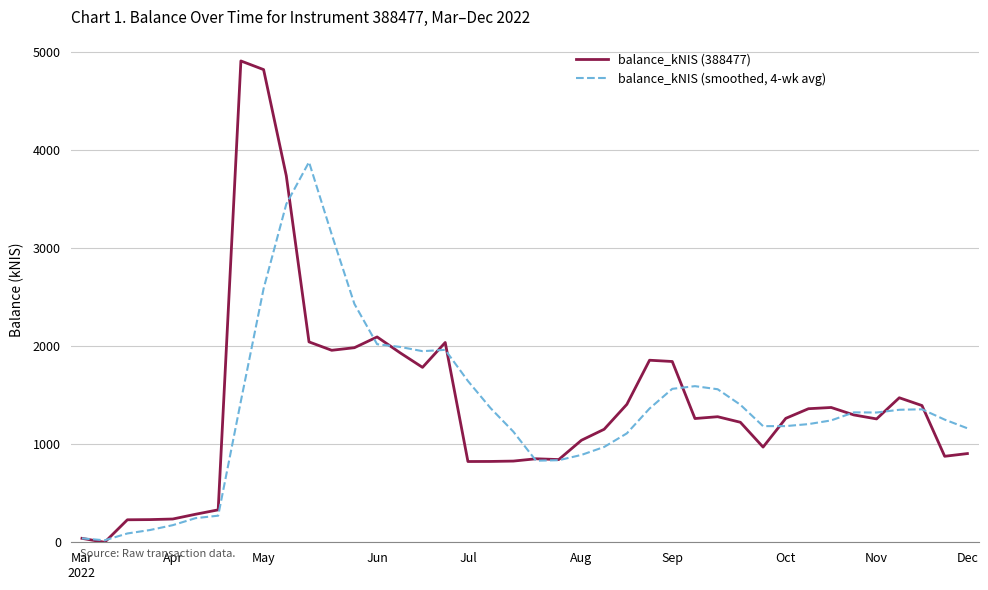

Rank the series by their maximum value, from highest to lowest.

balance_kNIS (388477), balance_kNIS (smoothed, 4-wk avg)